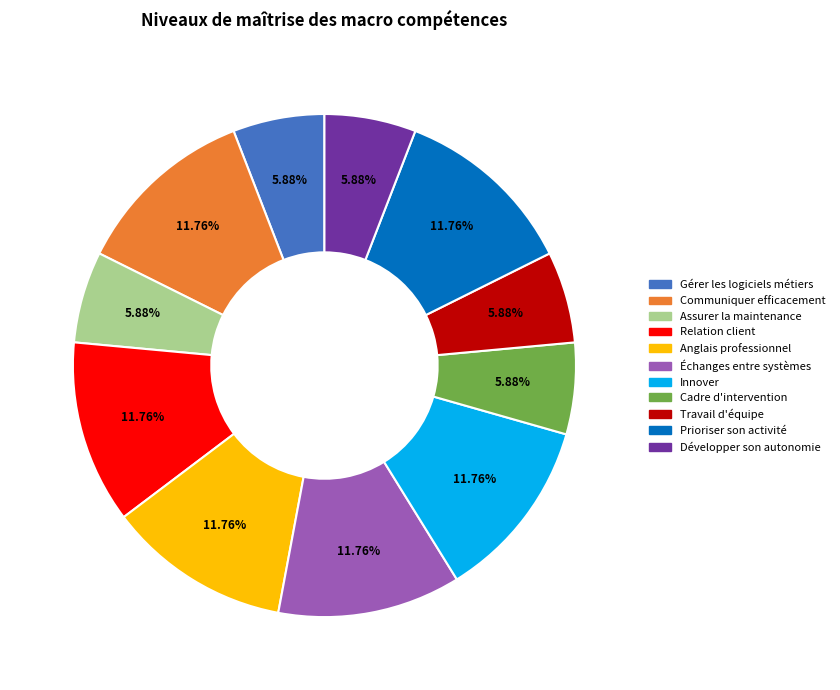

Is there a majority slice in this chart?

No